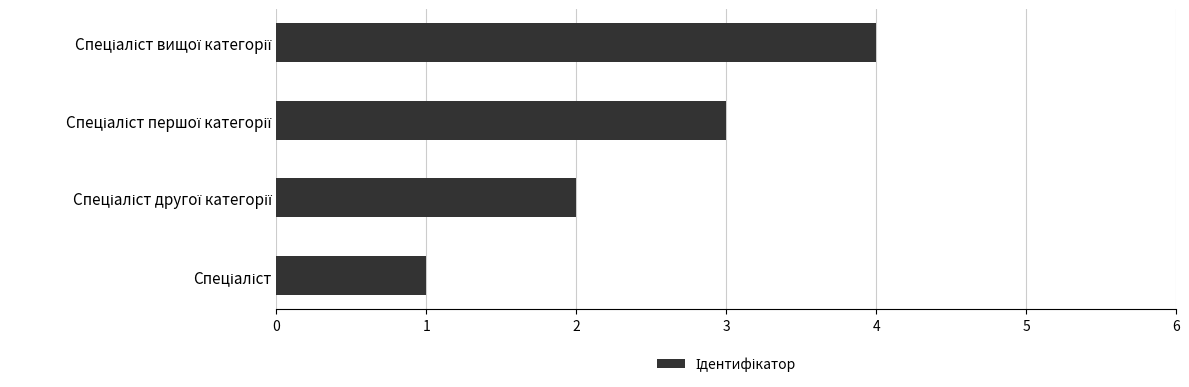

How many series are shown in this chart?

1